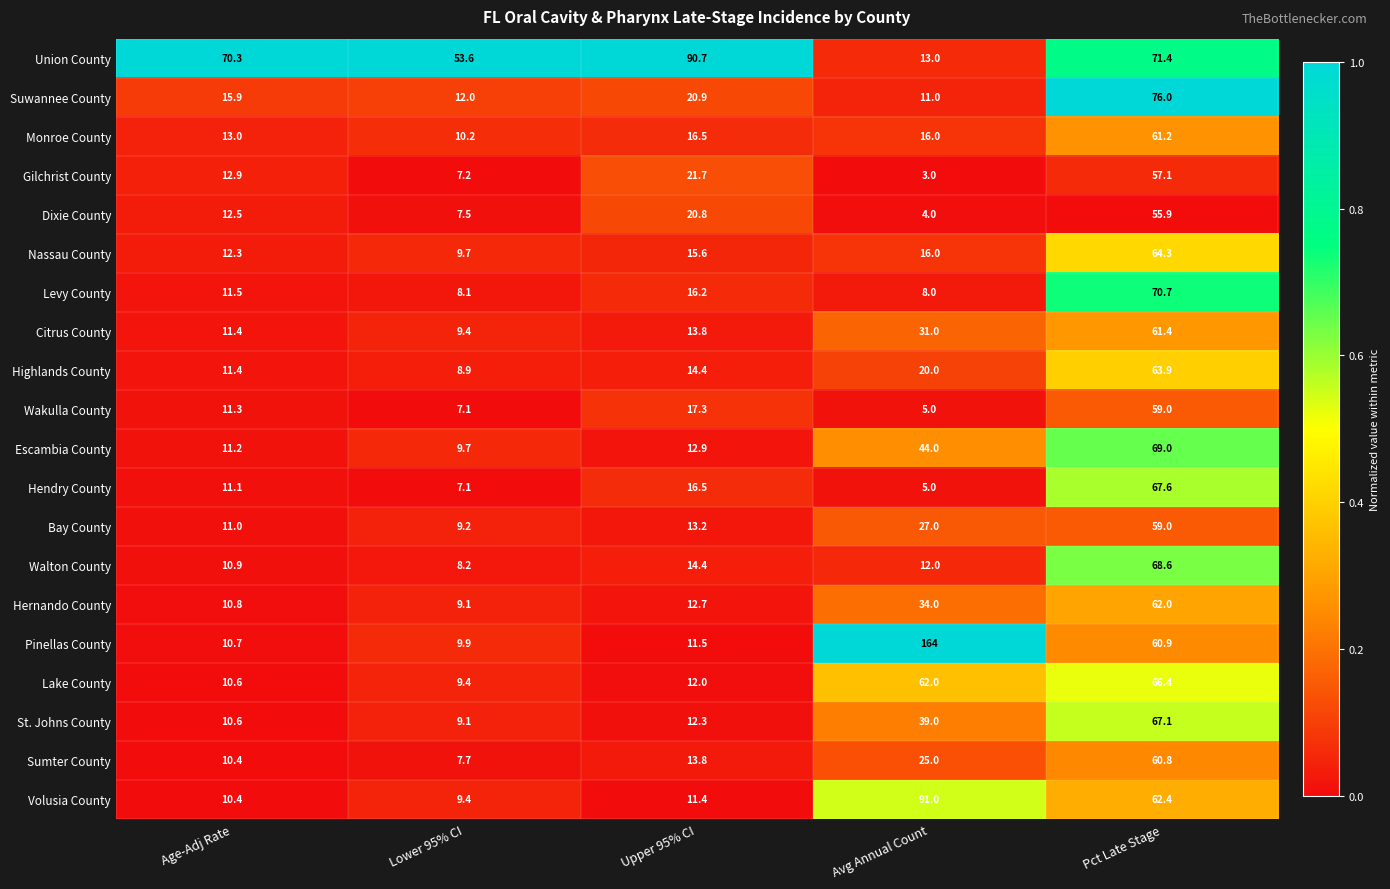

List the labels in order of Hendry County value, largest first.

Pct Late Stage, Upper 95% CI, Age-Adj Rate, Lower 95% CI, Avg Annual Count